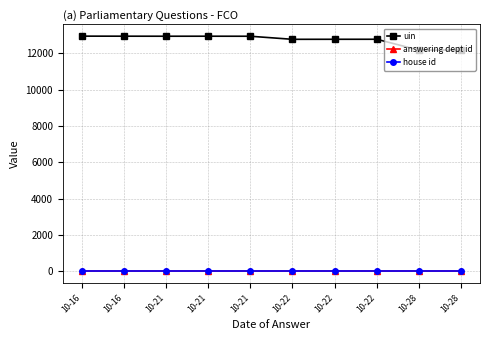

Which series changed the most between 10-21 and 10-21?

uin